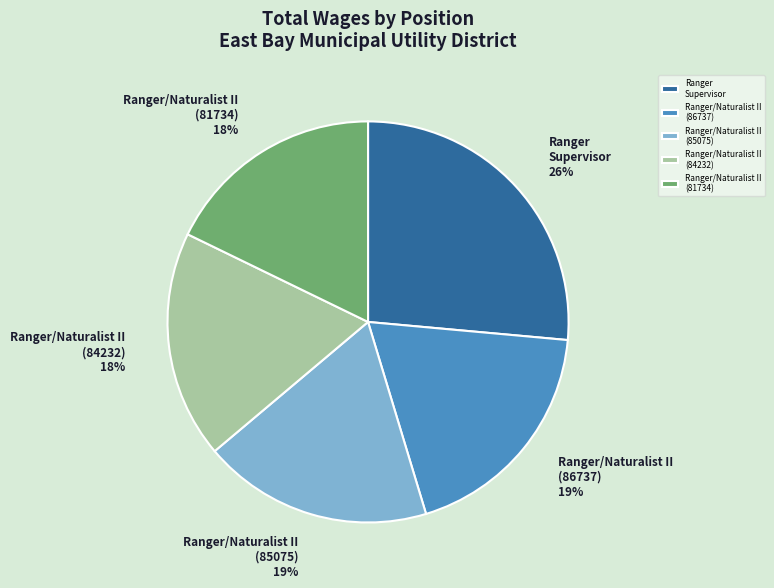

To the nearest percent, what is the average slice percentage?

20%